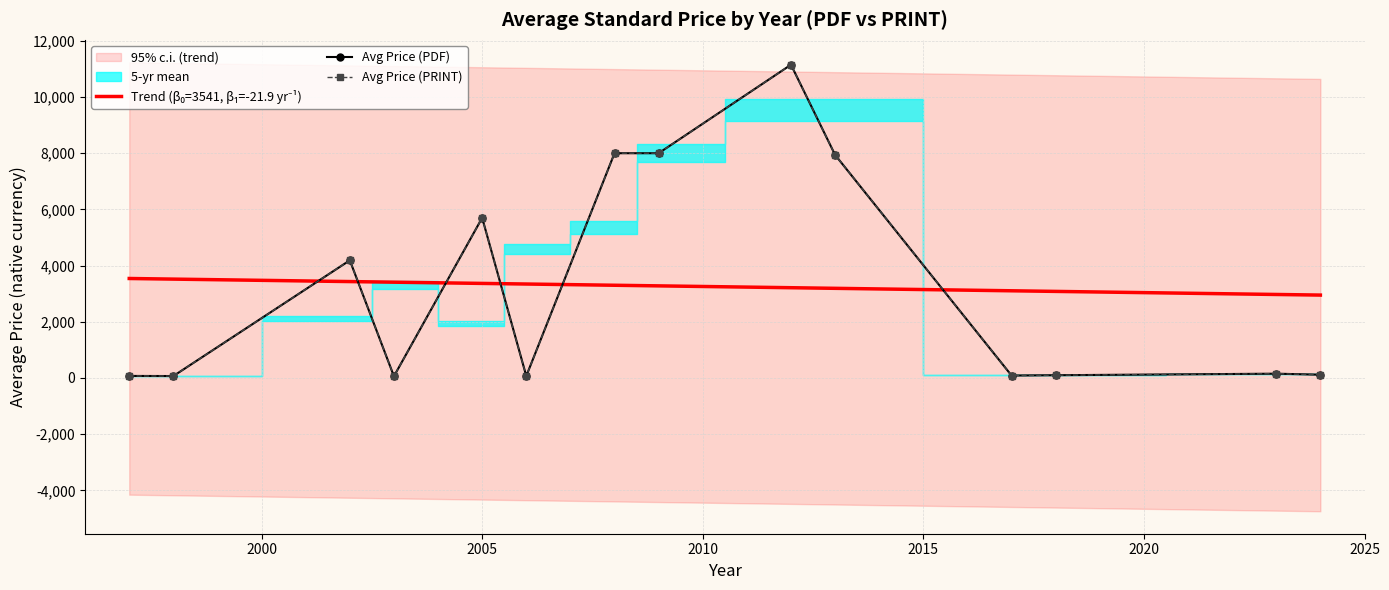

What is the value of the Avg Price (PRINT) point at the 1st from the left?

72.7